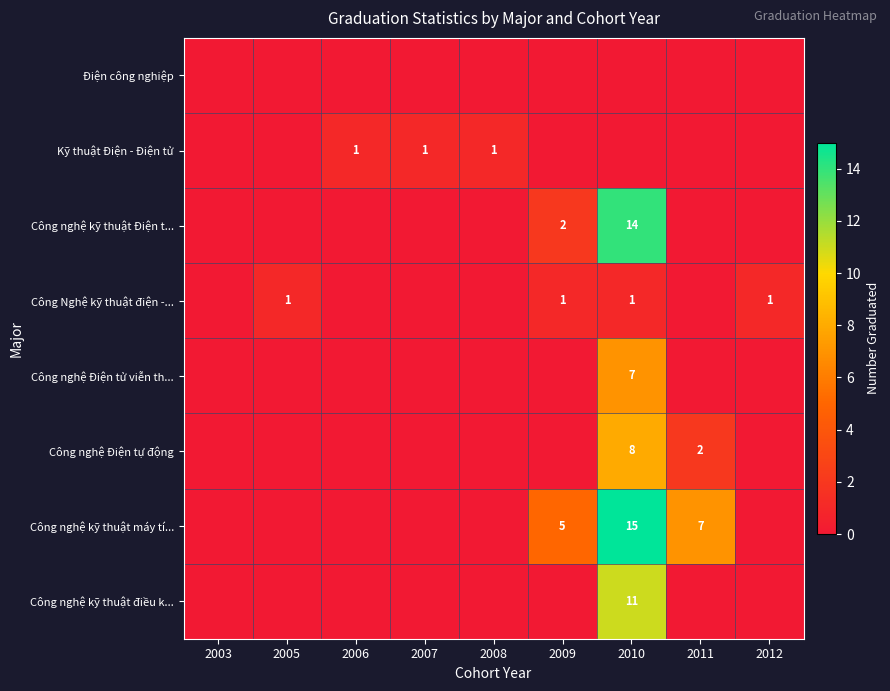

Between 2009 and 2003, which is larger?

2009